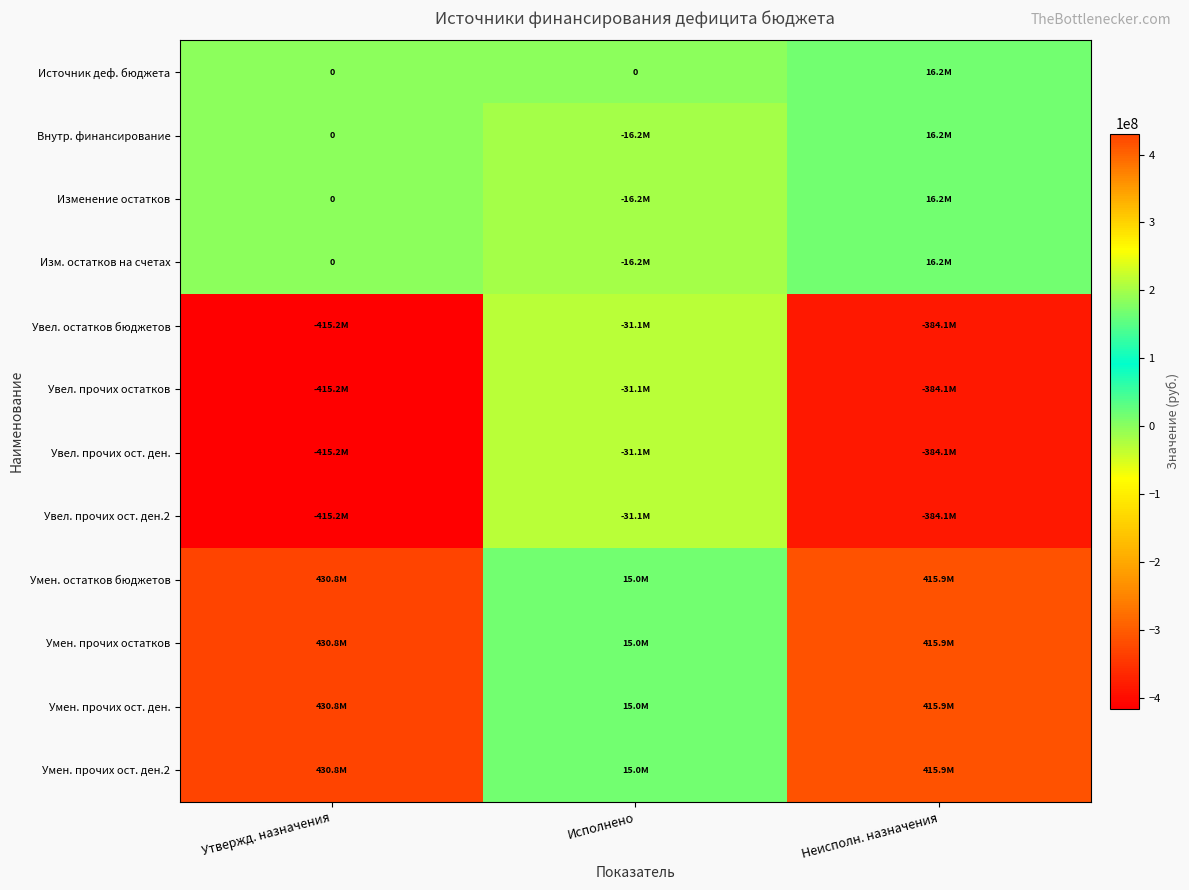

At which label is Умен. прочих ост. ден.2 closest to 222903049?

Неисполн. назначения